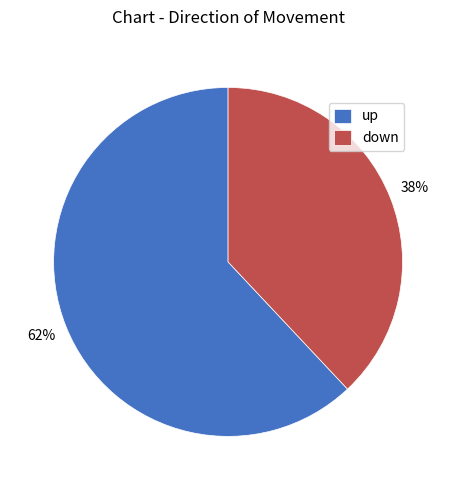

How many slices are in this pie chart?

2